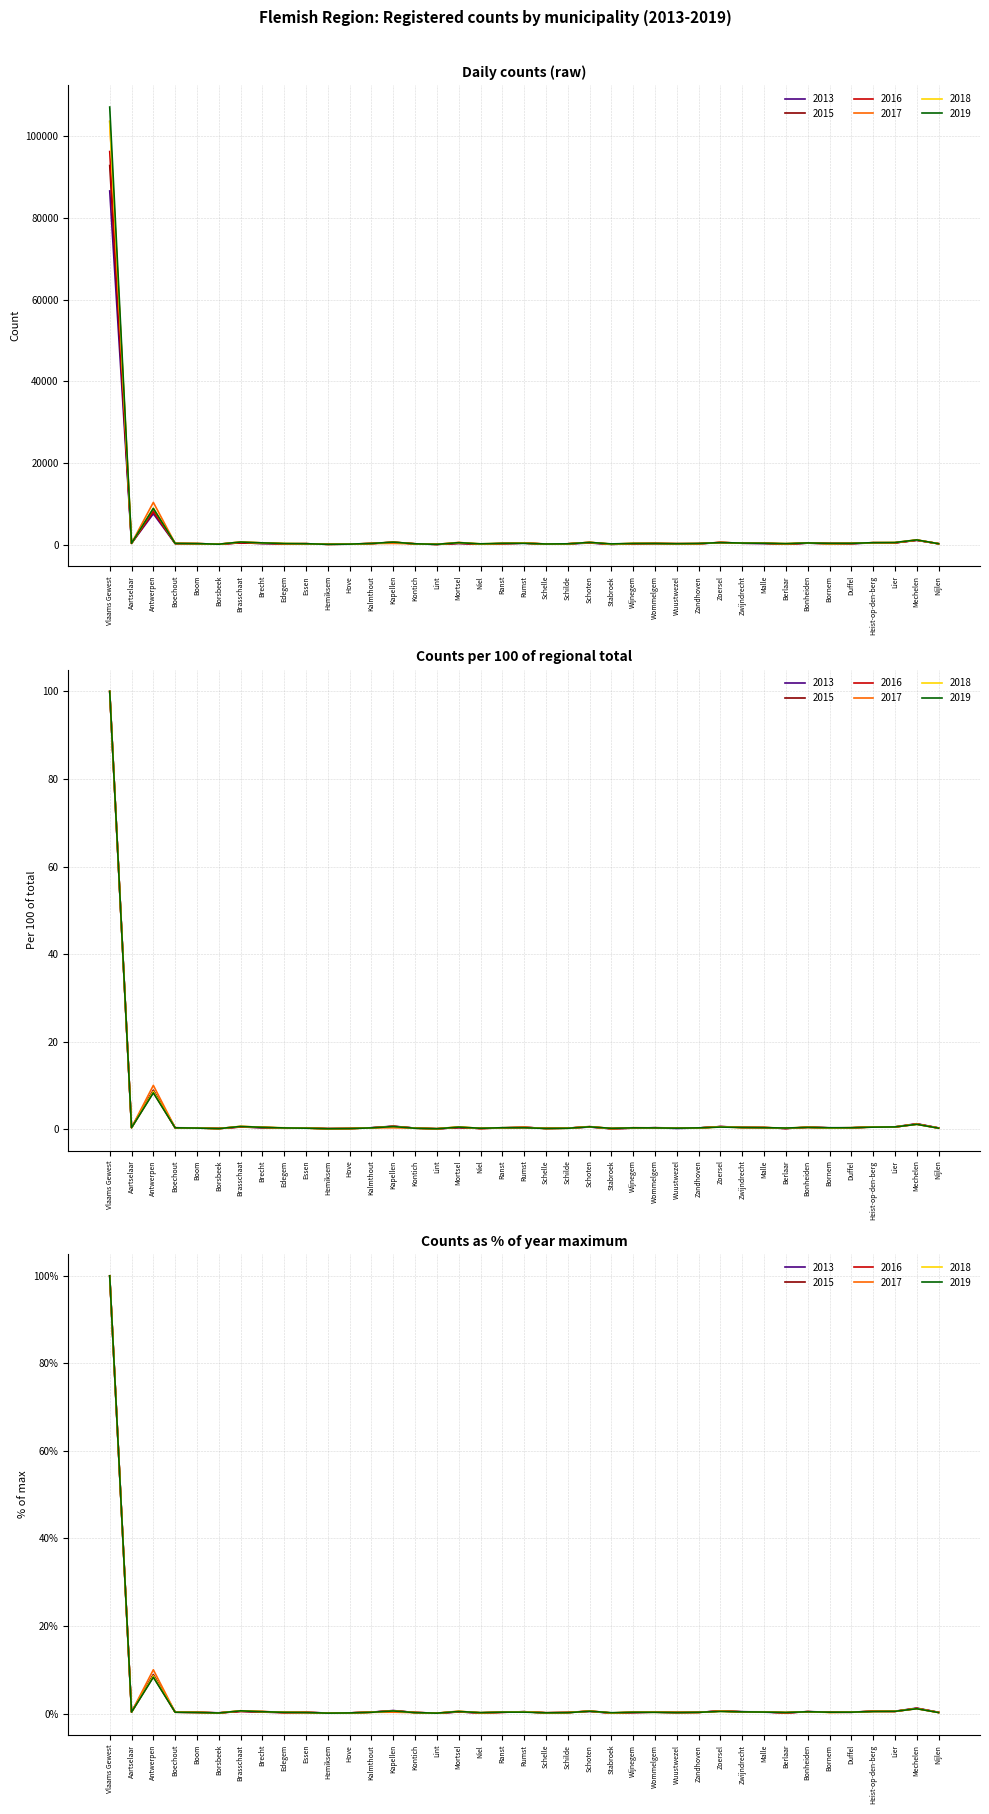

What is the difference between the highest and lowest values at Mechelen?

98